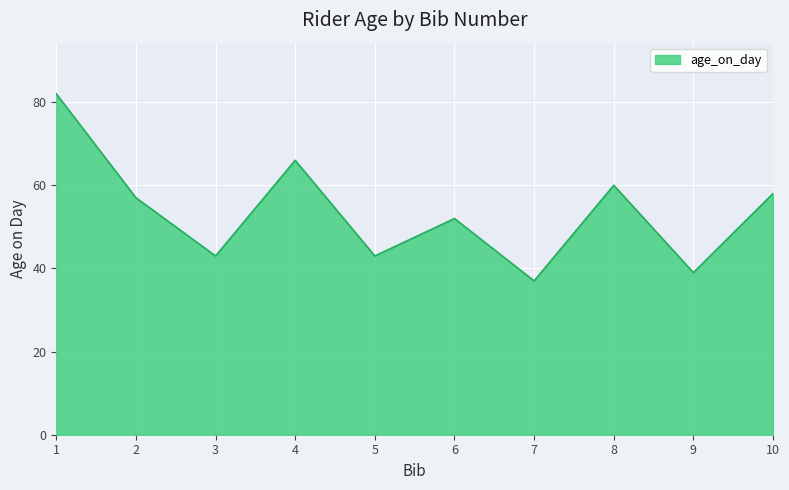

At which category does the data reach its first local valley?

3